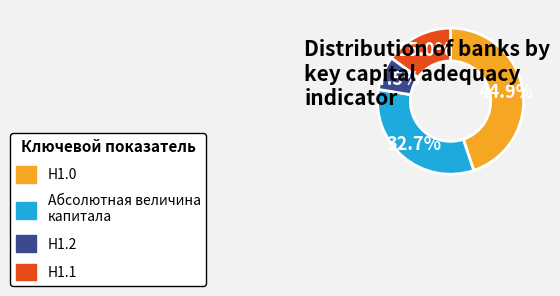

To the nearest percent, what is the average slice percentage?

25%